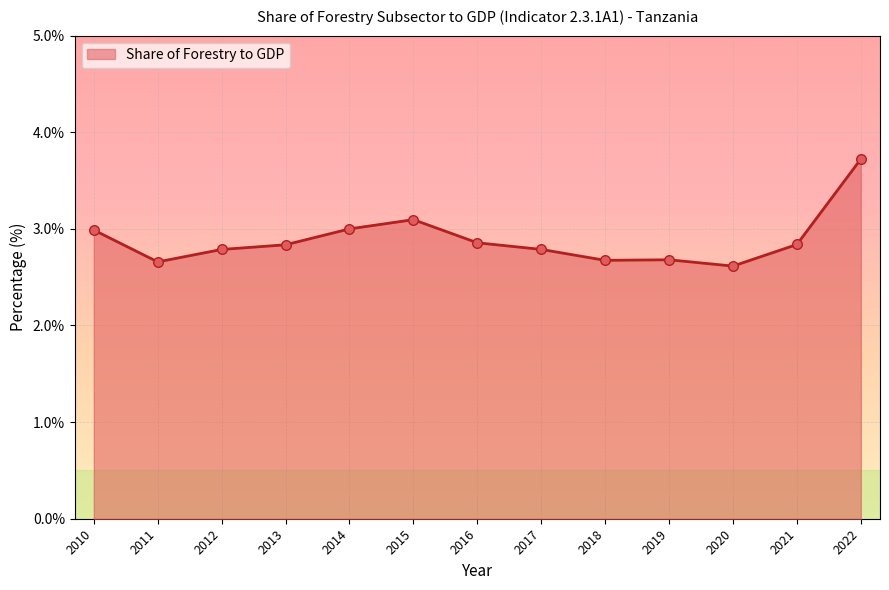

Which has a higher value, 2017 or 2015?

2015